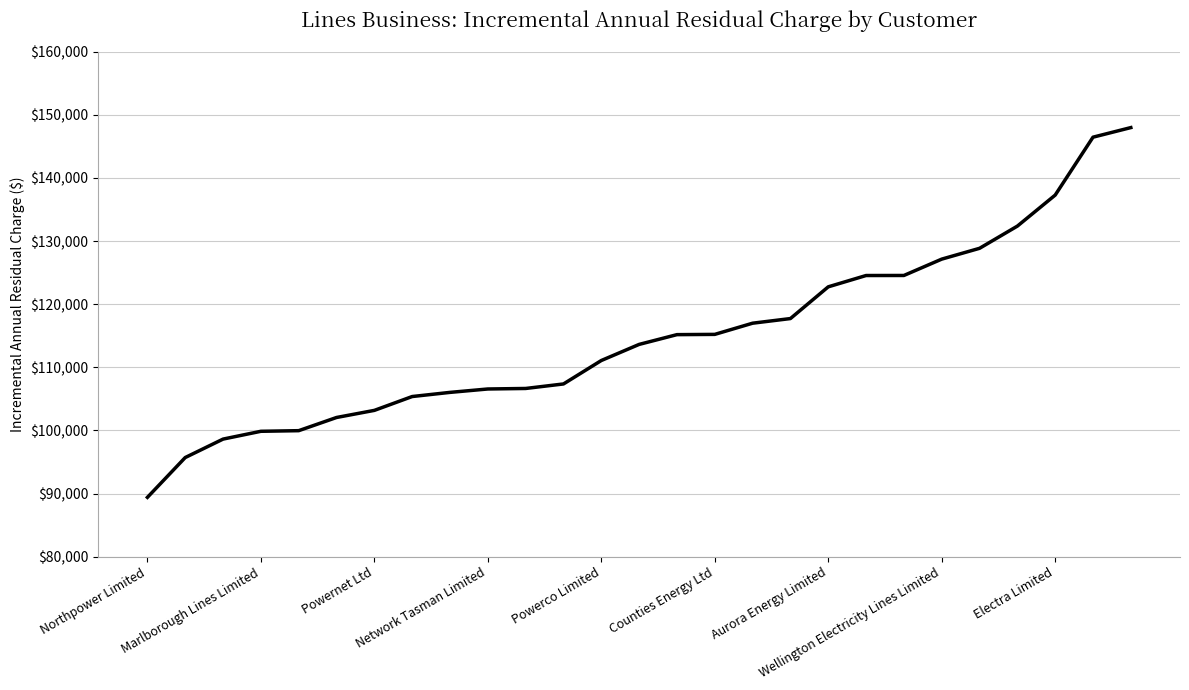

What is the difference between the maximum and minimum values?

58588.8